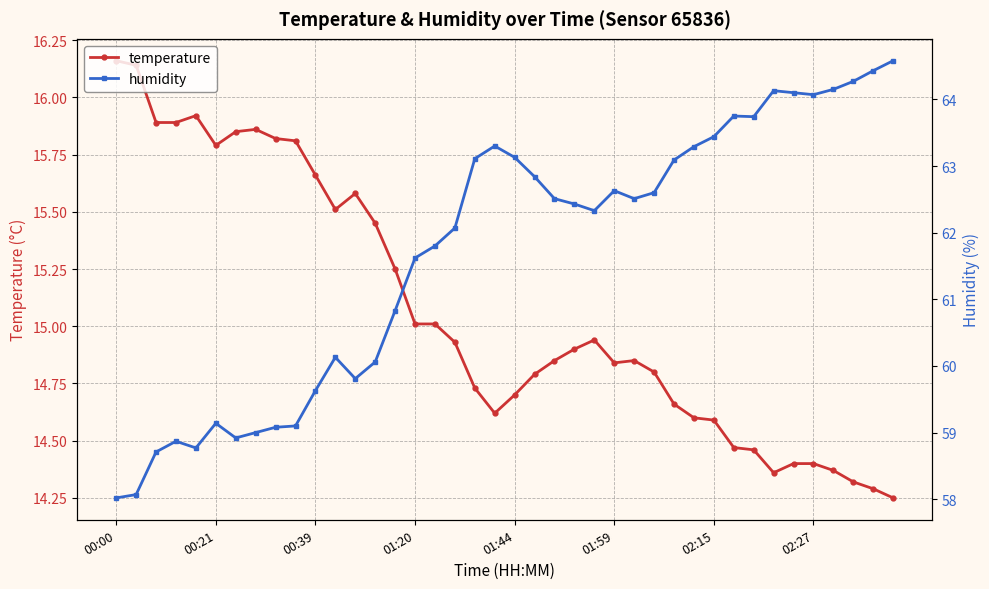

What is the spread (max minus min) of values at 9?

43.3